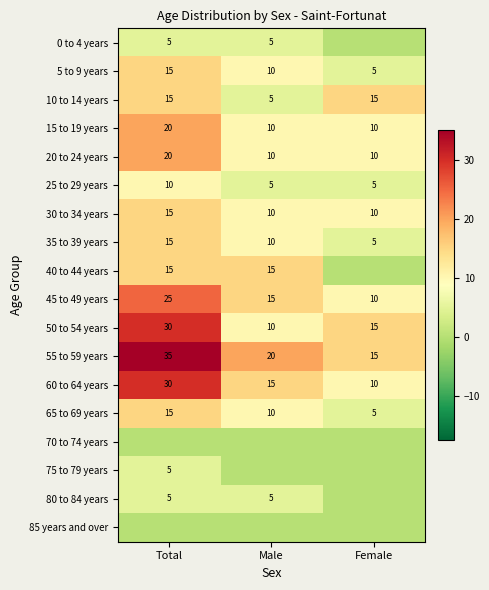

Is it true that 15 to 19 years equals 6 at Male?

False